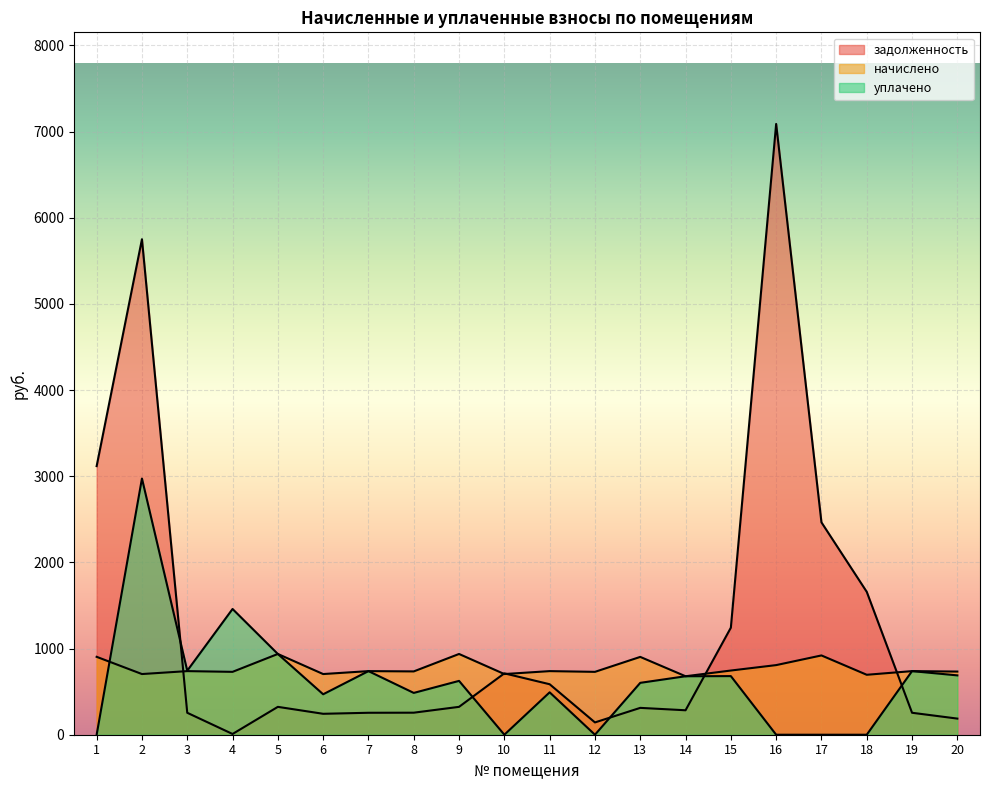

Is the value of уплачено at 11 greater than the value of задолженность at 14?

Yes